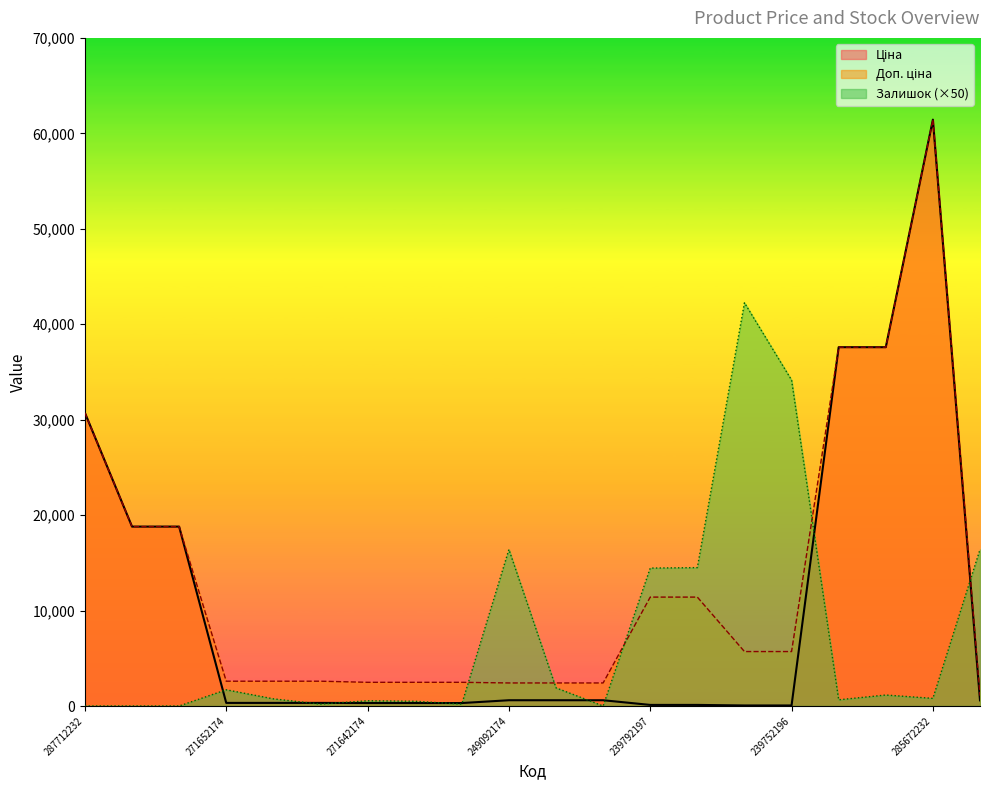

What is the sum of all Залишок values?

146550.0